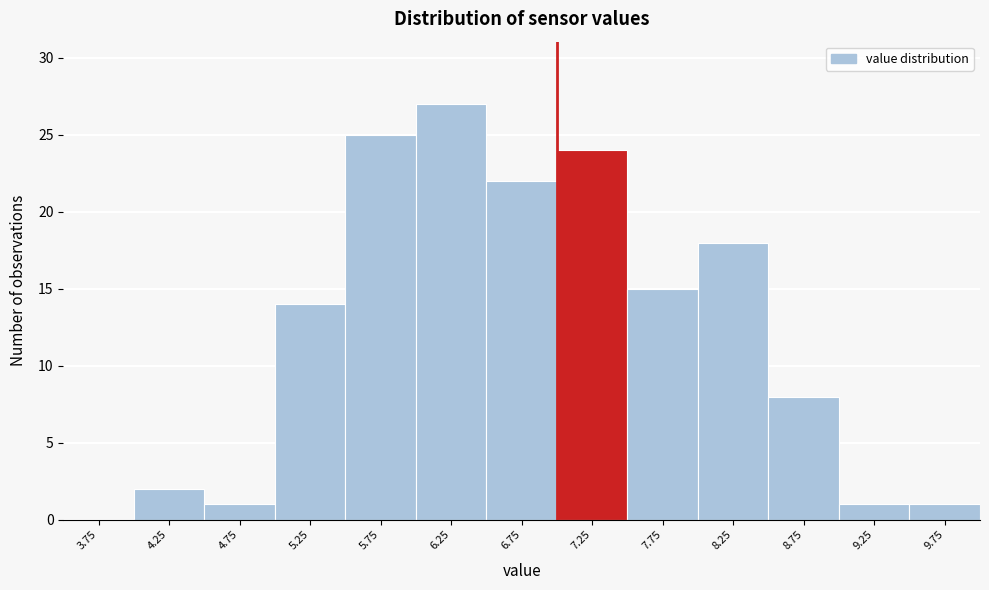

Reading left to right, list every bar in this chart as the range it spans on the x-axis followed by its height. The values are not printed on the chart, so give them approximately, as read against the axis.

3.5 to 4.0: 0
4.0 to 4.5: 2
4.5 to 5.0: 1
5.0 to 5.5: 14
5.5 to 6.0: 25
6.0 to 6.5: 27
6.5 to 7.0: 22
7.0 to 7.5: 24
7.5 to 8.0: 15
8.0 to 8.5: 18
8.5 to 9.0: 8
9.0 to 9.5: 1
9.5 to 10.0: 1